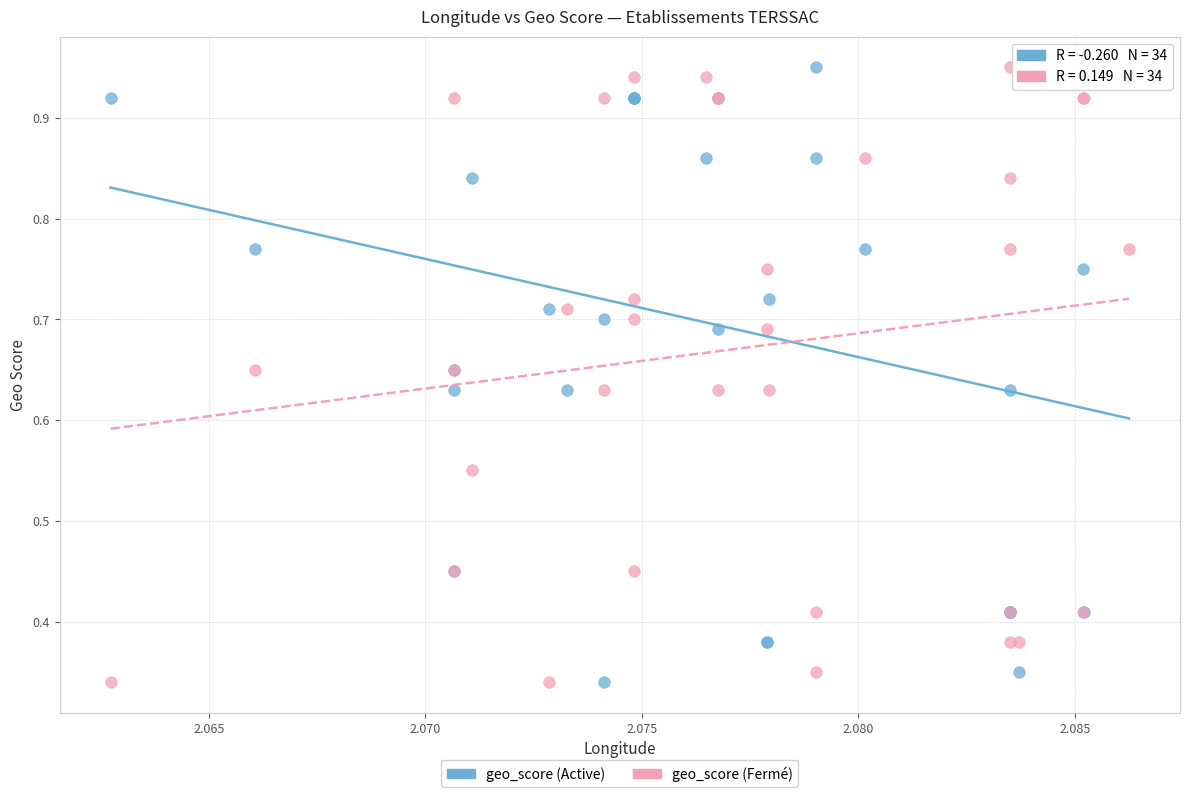

What are all the series names shown in the legend?

geo_score (Active), geo_score (Fermé)